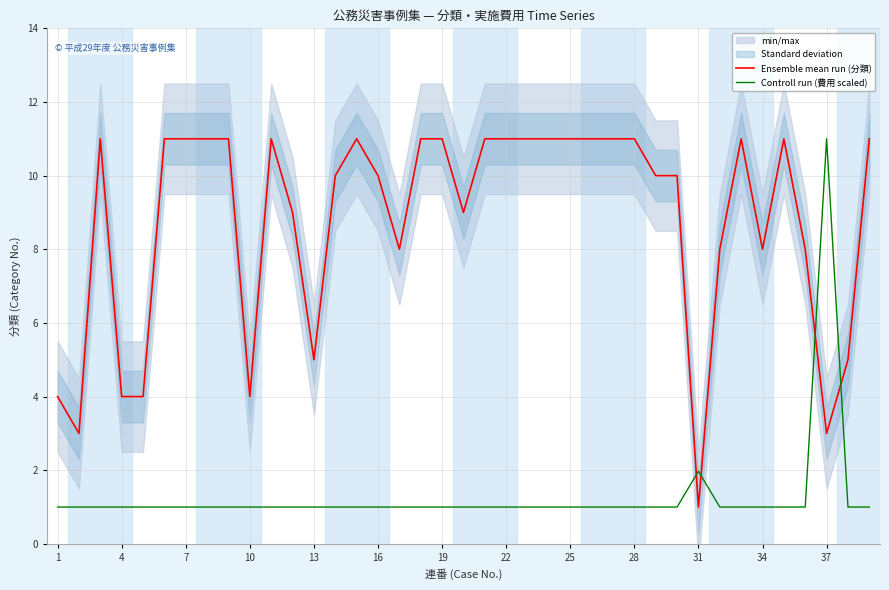

The value of Controll run (費用 scaled) at 26 is 1.6. True or false?

False